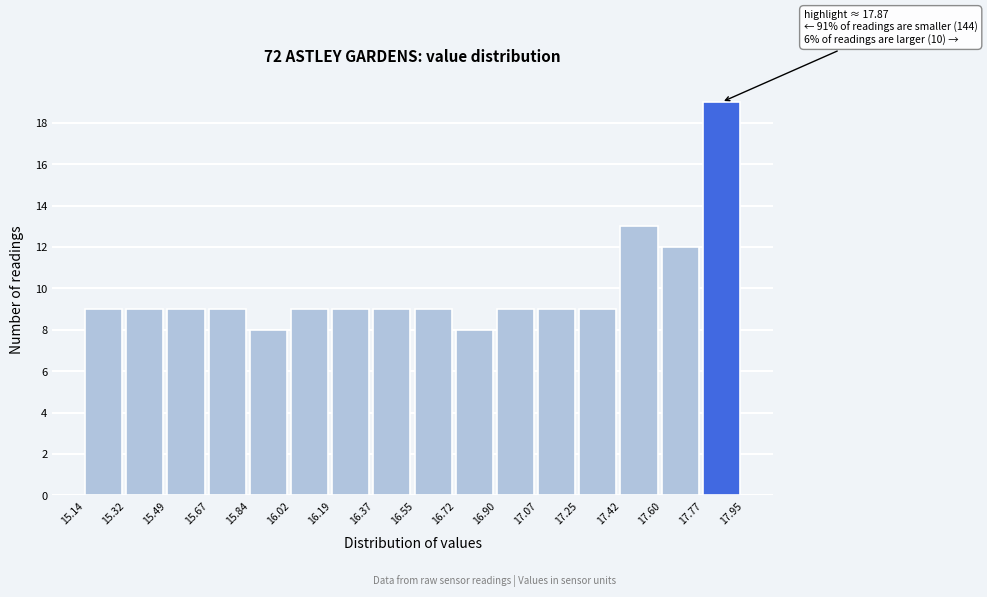

Over which range of the x-axis is the bar tallest?

17.77 to 17.95